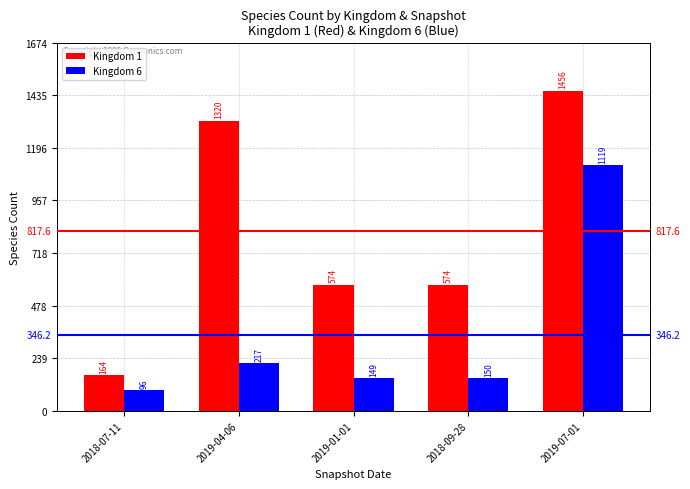

What is the label of the 1st bar from the right?

2019-07-01